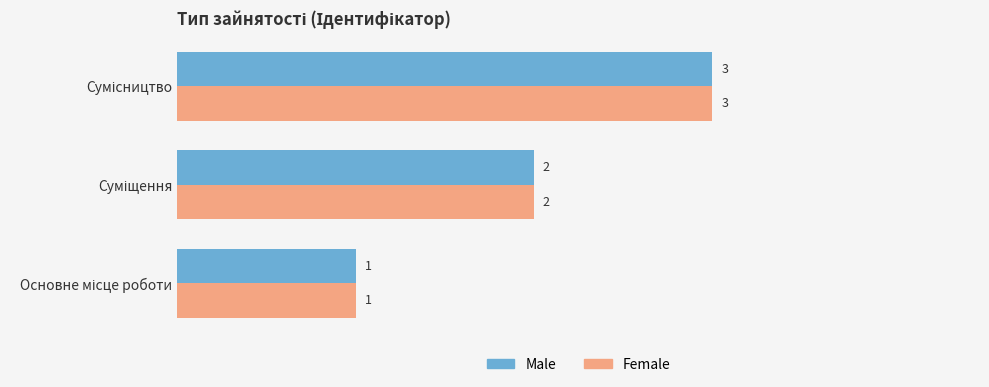

How many Male values are between 1 and 3?

3